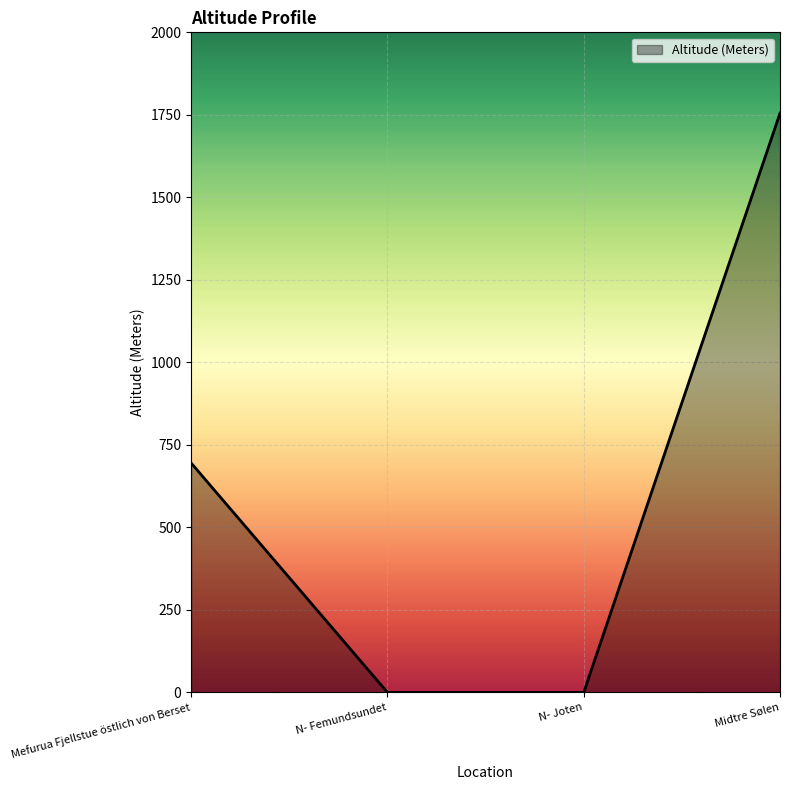

How many values are below 695?

2